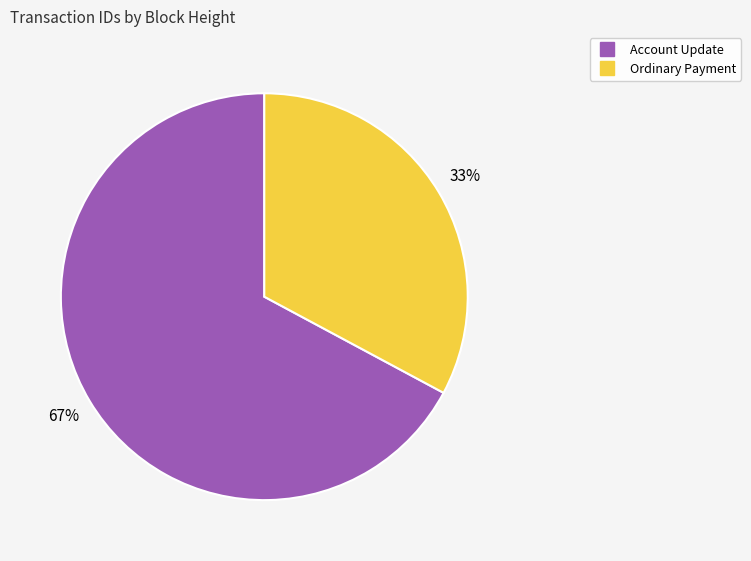

Does any single category account for the majority?

Yes